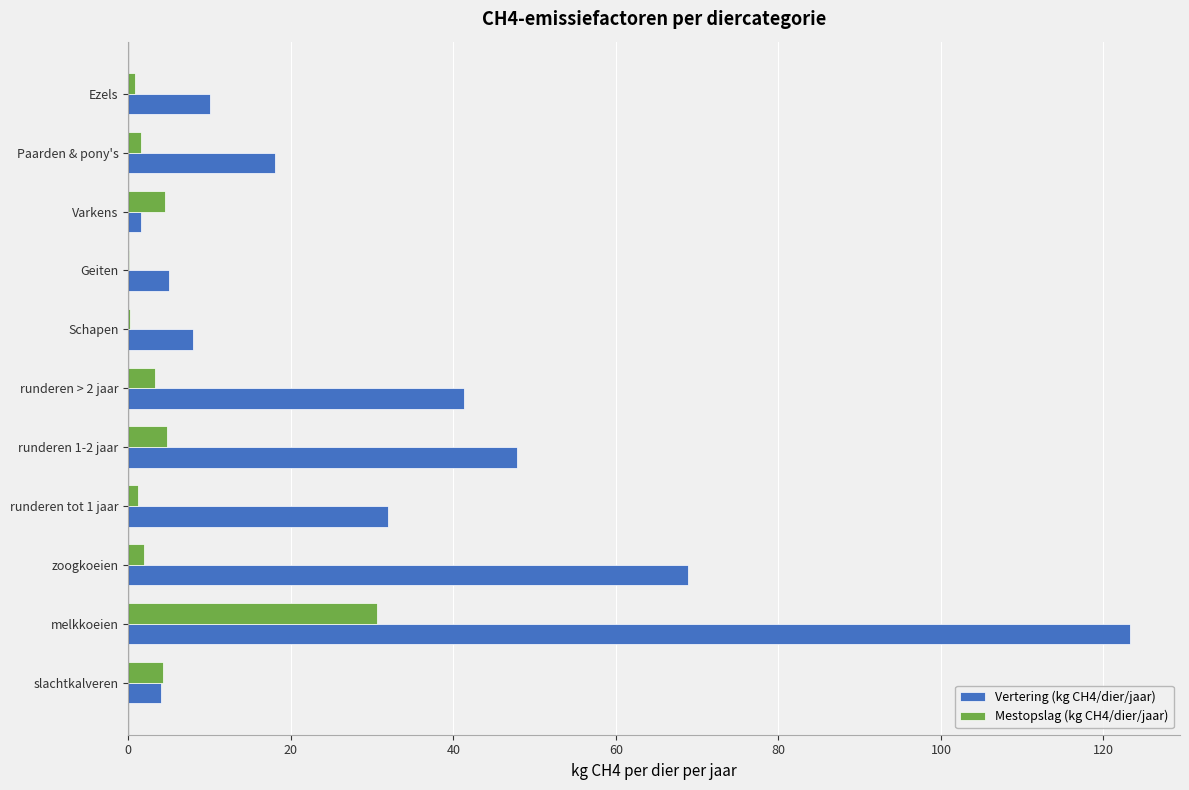

Is the value of Mestopslag (kg CH4/dier/jaar) at melkkoeien greater than the value of Vertering (kg CH4/dier/jaar) at Varkens?

Yes